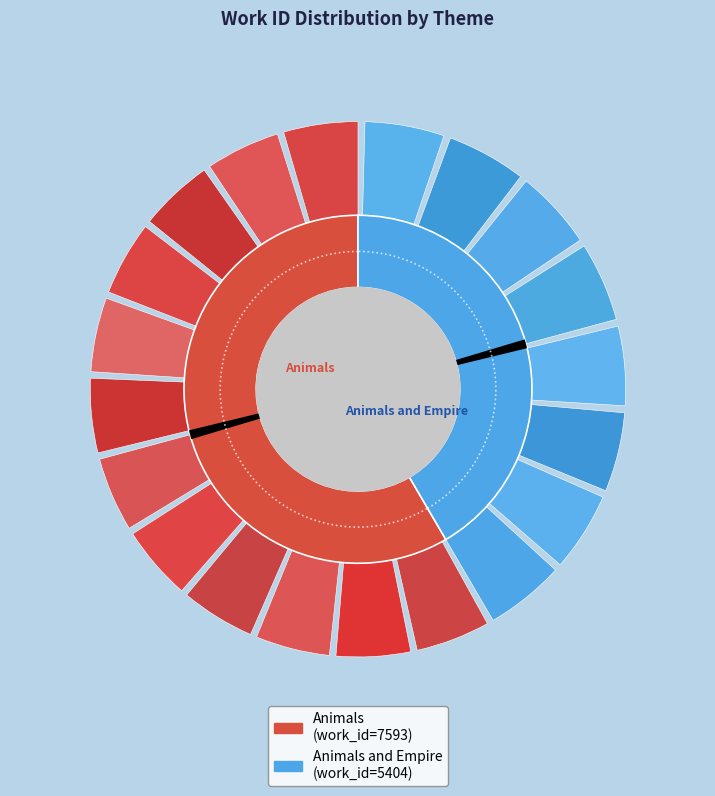

What is the ratio of the value at Animals to the value at Animals and Empire?

1.4